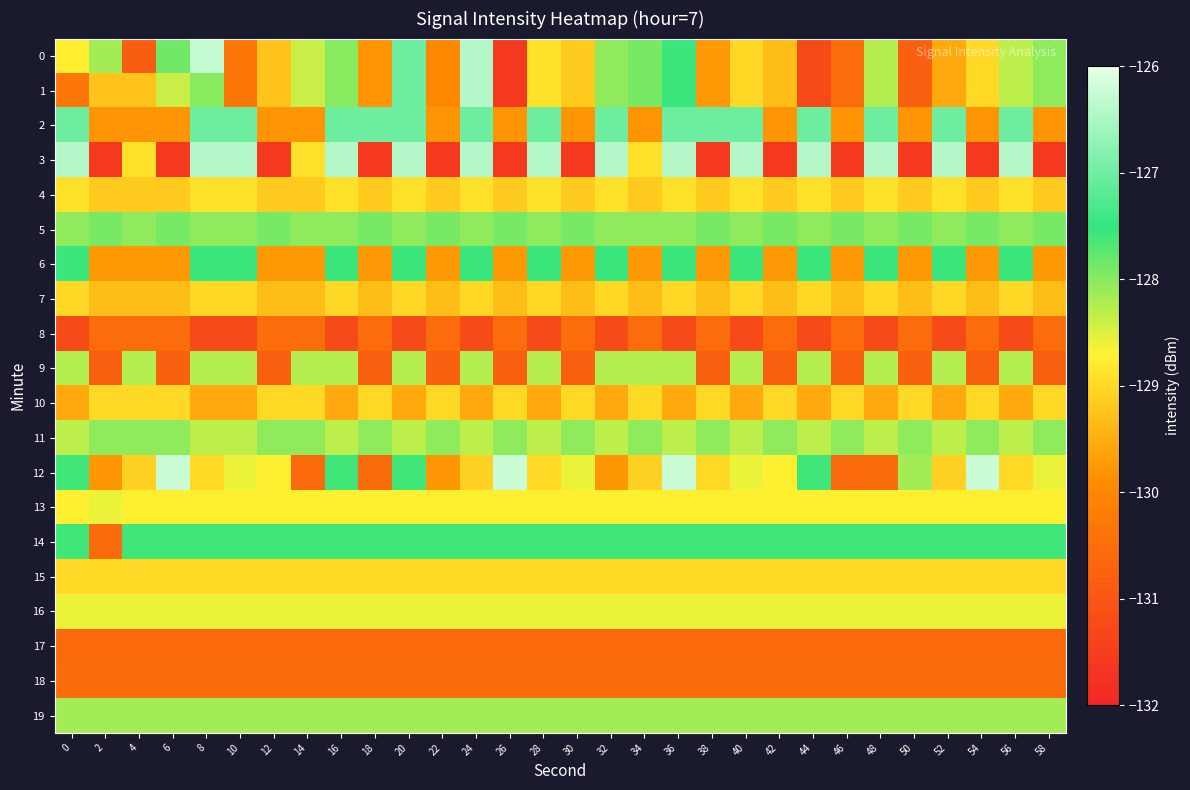

At 10, list the series in order from smallest to largest.

8, 17, 18, 0, 1, 10, 7, 15, 4, 13, 12, 16, 11, 9, 19, 5, 14, 6, 2, 3